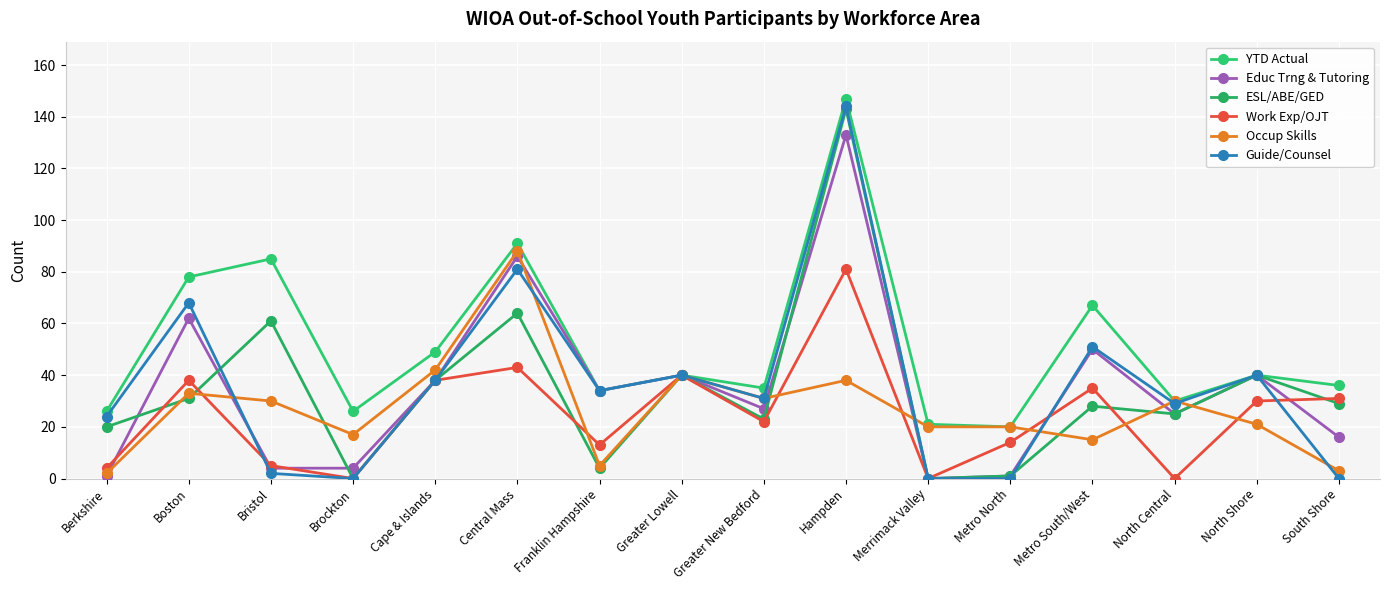

What are all the series names shown in the legend?

YTD Actual, Educ Trng & Tutoring, ESL/ABE/GED, Work Exp/OJT, Occup Skills, Guide/Counsel